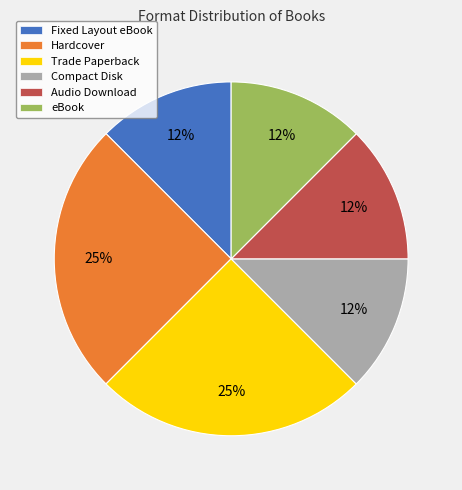

Does Compact Disk represent more than half of the total?

No